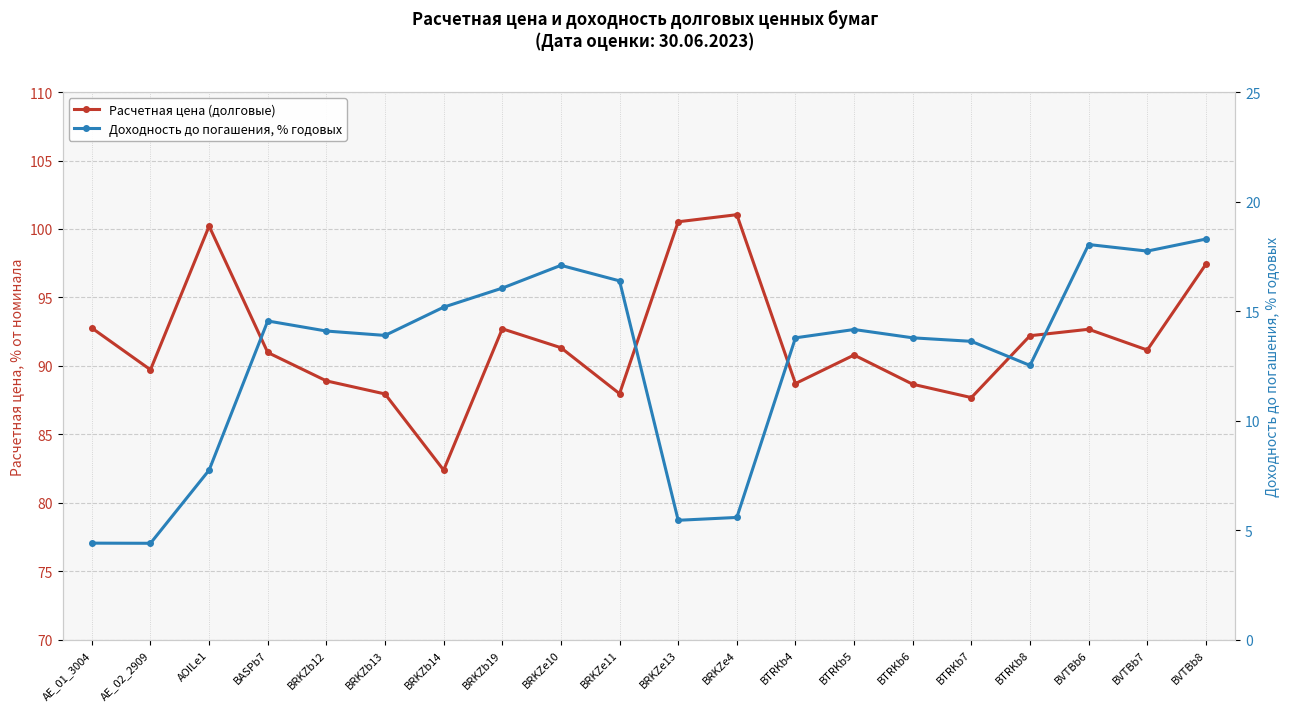

What is the label of the 8th point from the left?

BRKZb19